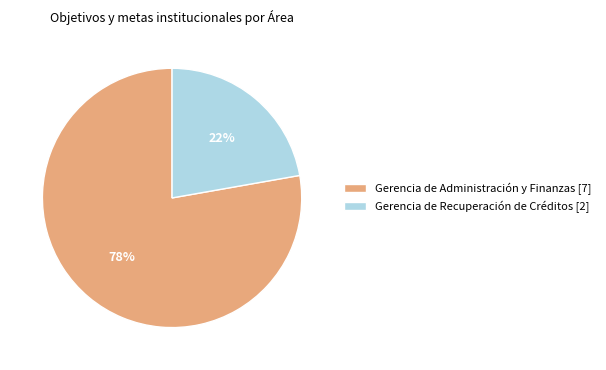

The Gerencia de Administración y Finanzas [7] slice represents 78% of the pie. True or false?

True